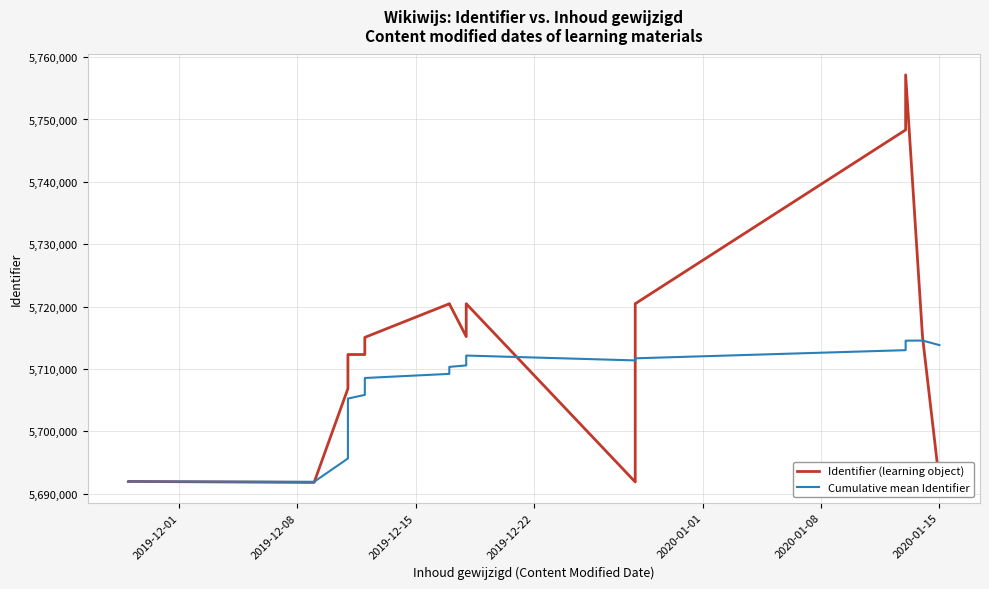

Which series has the largest total across all categories?

Identifier (learning object)